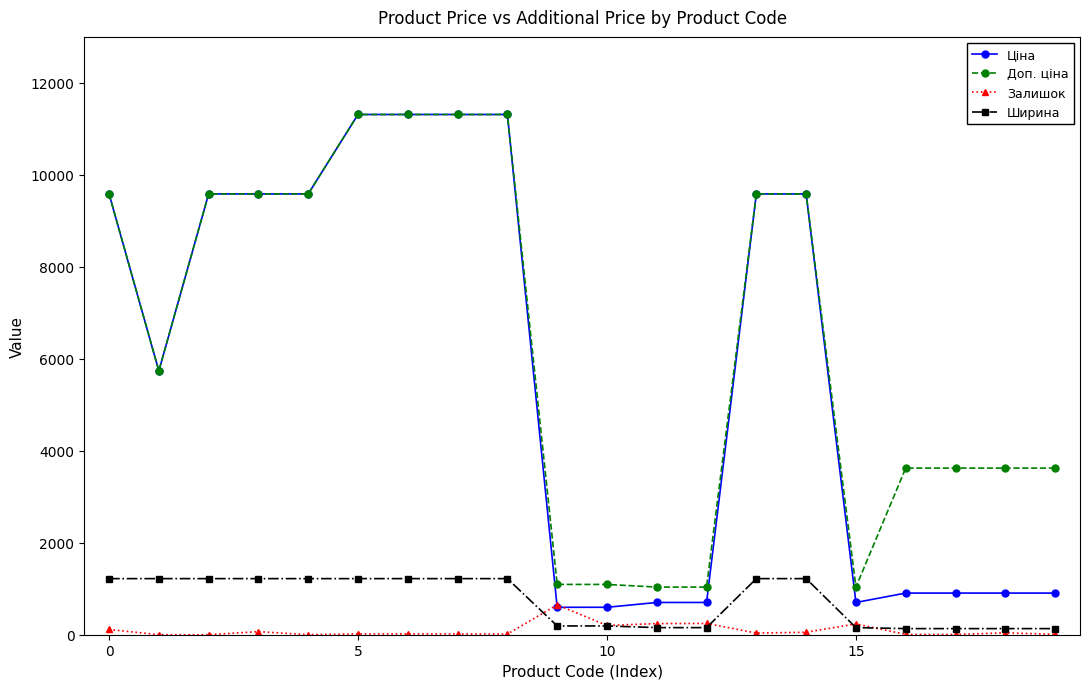

How many data points in Залишок are less than 36?

10